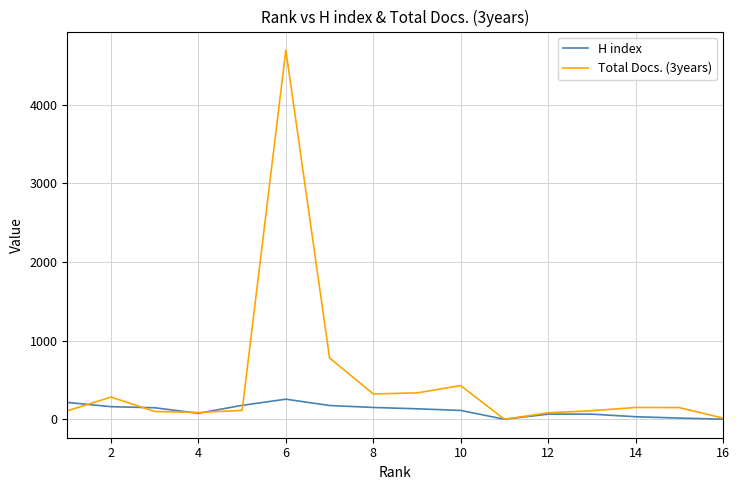

Which series has the largest total across all categories?

Total Docs. (3years)